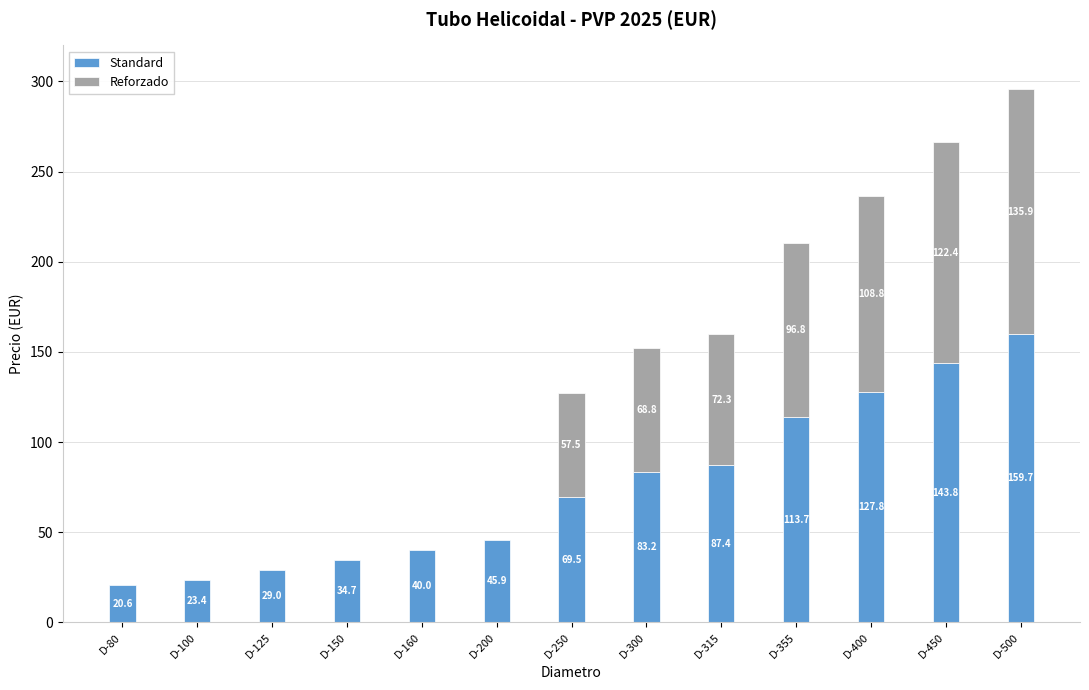

Which has a higher value, D-250 or D-80?

D-250